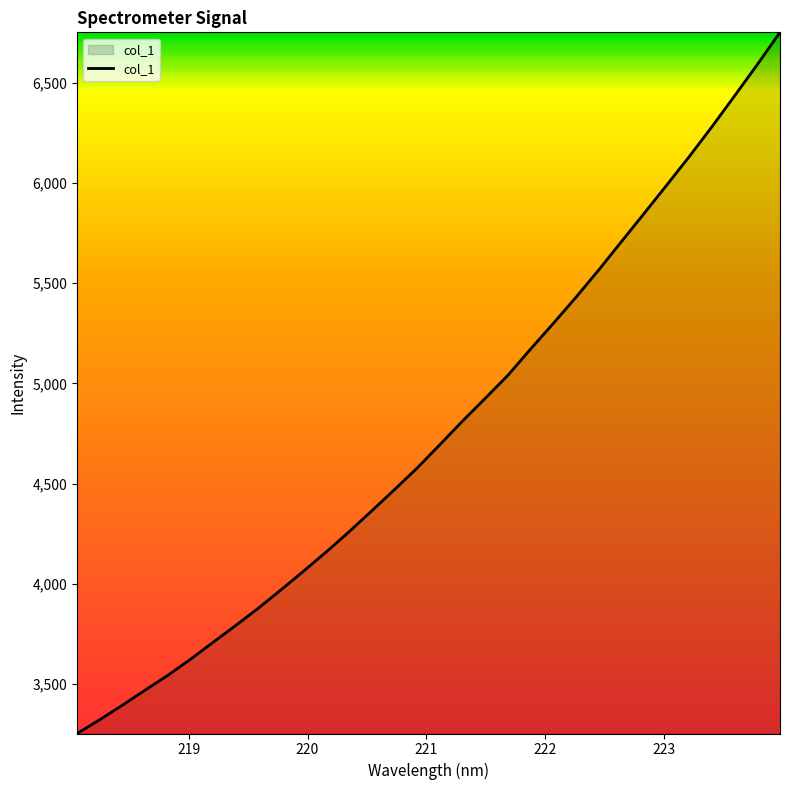

How many lines are shown in the chart?

1